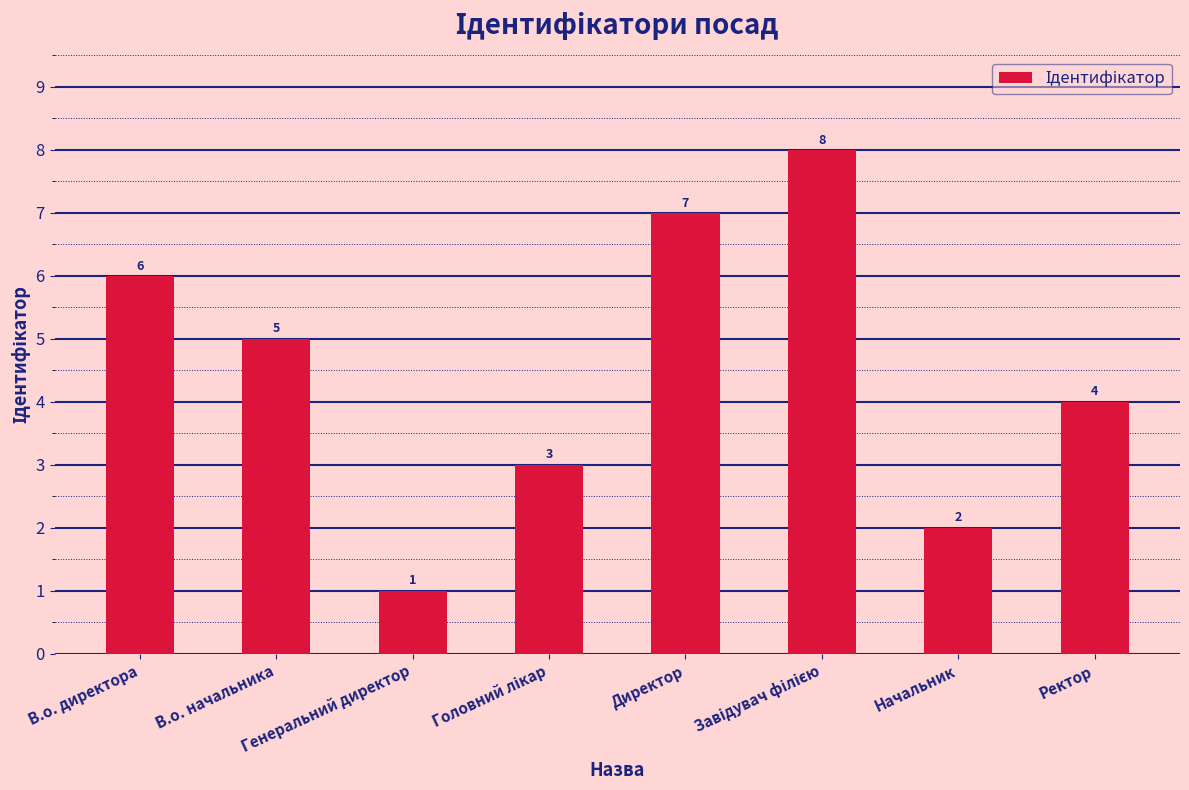

Which category has the lowest value across all series?

Генеральний директор